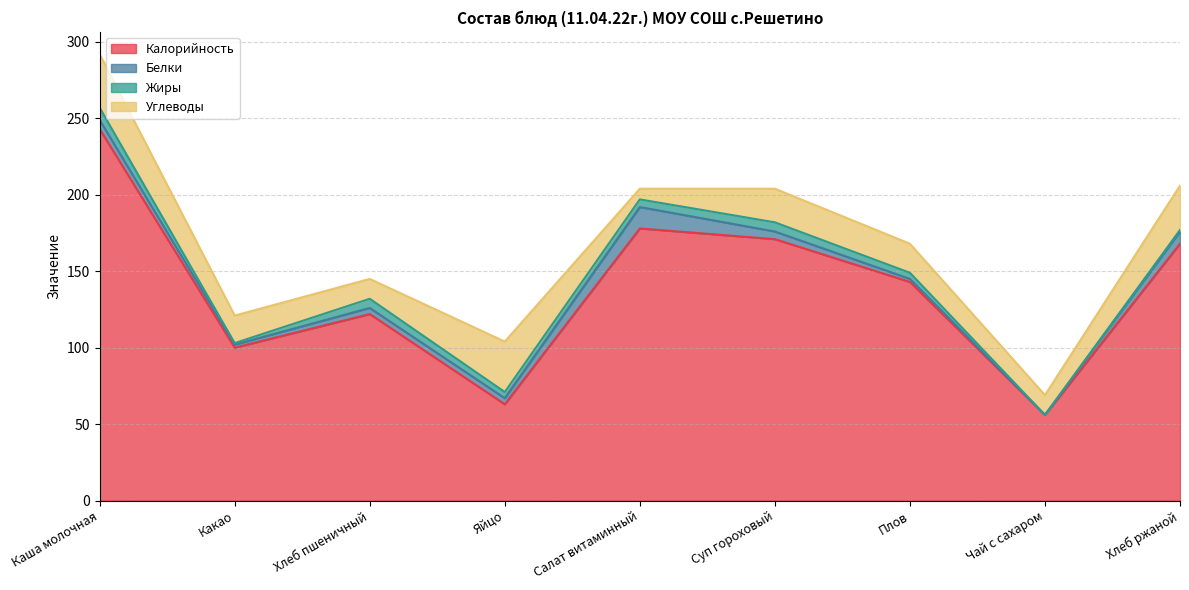

List the labels in order of Жиры value, largest first.

Каша молочная, Хлеб пшеничный, Суп гороховый, Салат витаминный, Яйцо, Плов, Какао, Хлеб ржаной, Чай с сахаром